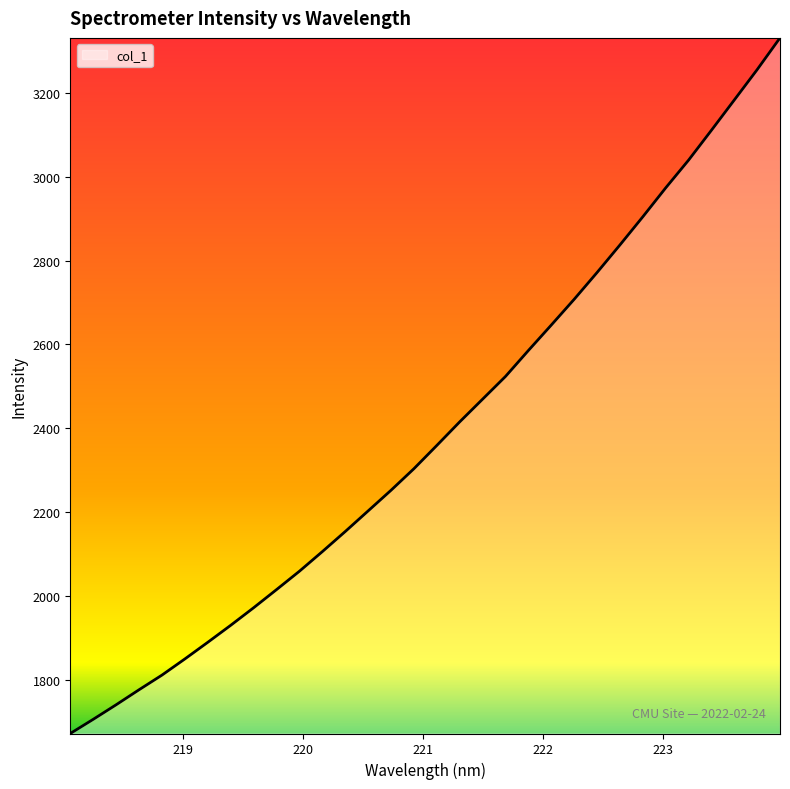

What is the difference between the maximum and minimum values?

1659.1